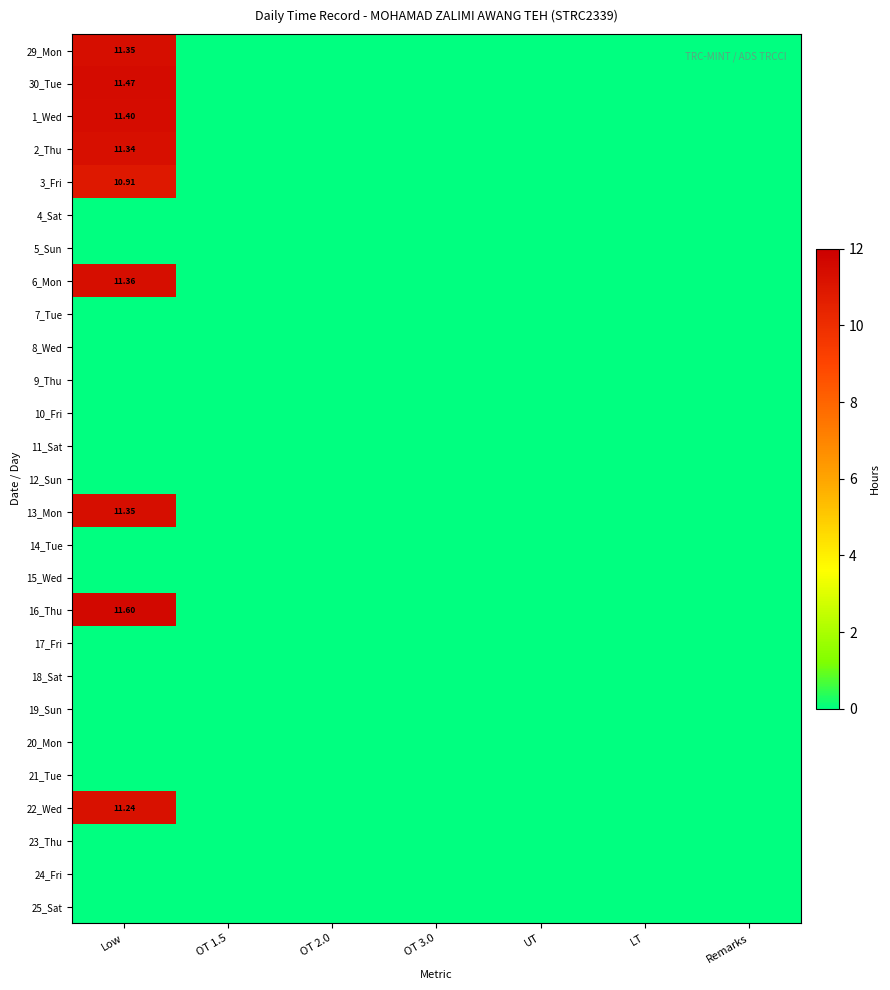

The value of 3_Fri at OT 3.0 is 7.2. True or false?

False